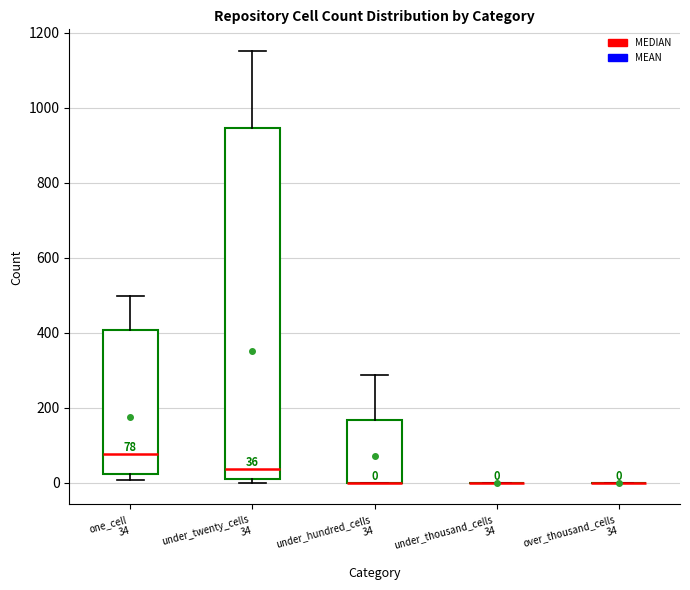

Comparing the boxes themselves (not the whiskers), which one is the tallest?

under_twenty_cells 34